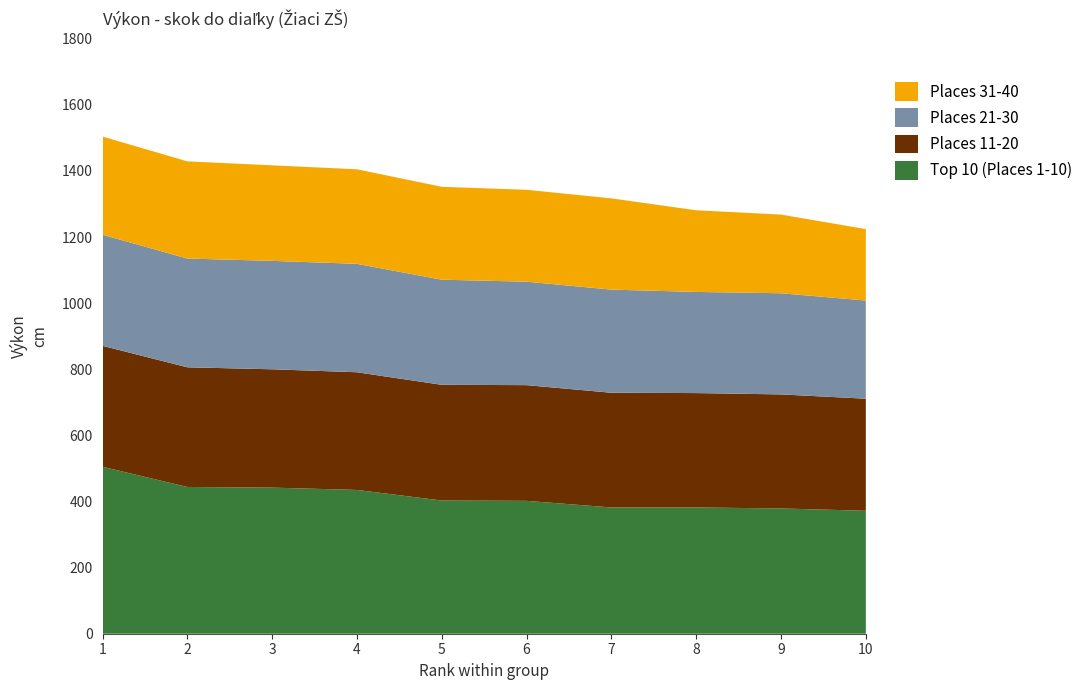

Reading left to right, list all the values displayed in this chart.

Top 10 (Places 1-10): 505	444	442	435	403	402	382	382	379	372
Places 11-20: 366	362	358	356	350	350	347	346	345	339
Places 21-30: 336	329	328	328	318	313	312	306	306	297
Places 31-40: 297	294	289	286	281	278	276	247	238	216